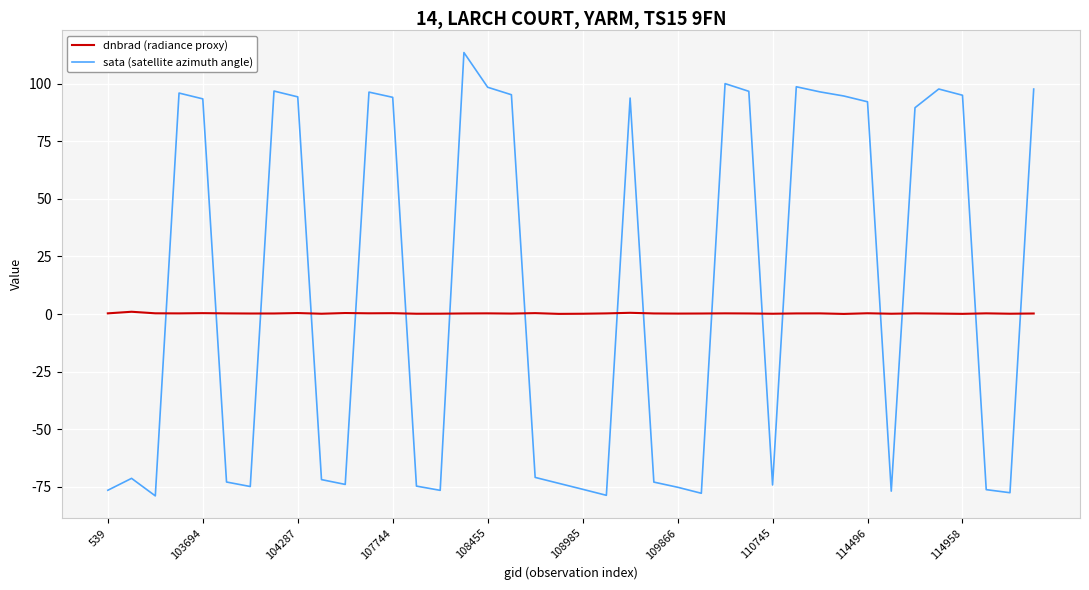

Which series has the largest total across all categories?

sata (satellite azimuth angle)